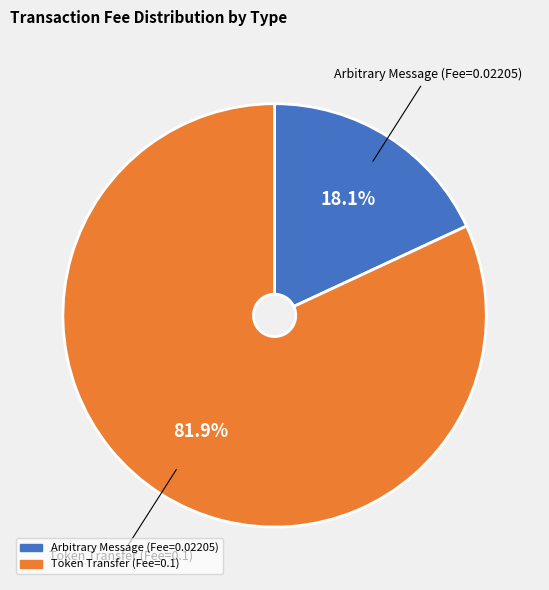

Does Token Transfer represent more than half of the total?

Yes